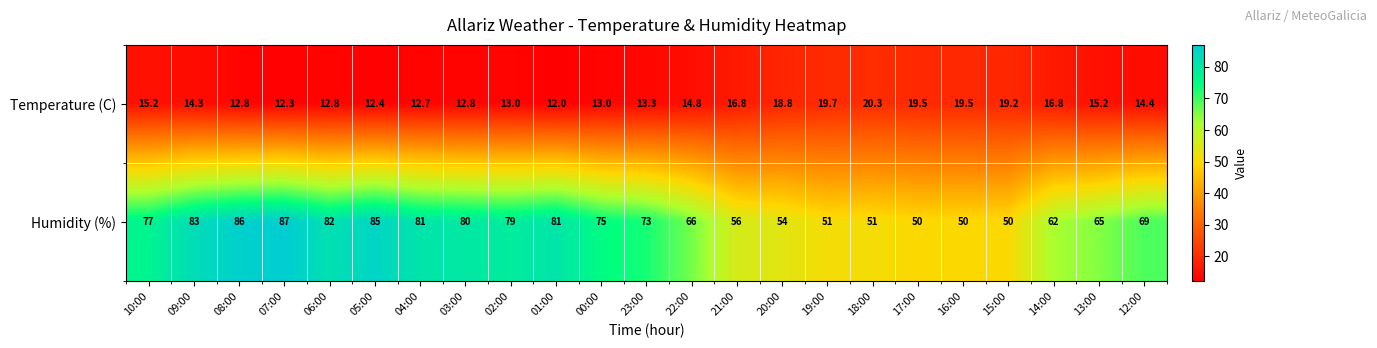

Is it true that Temperature (C) equals 34.5 at 17:00?

False